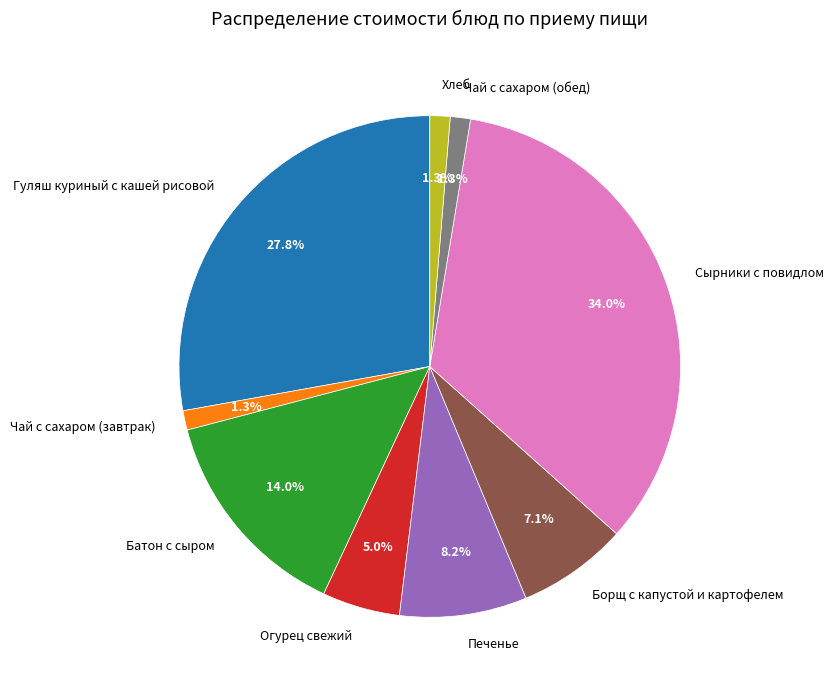

Which category has the biggest portion of the pie?

Сырники с повидлом